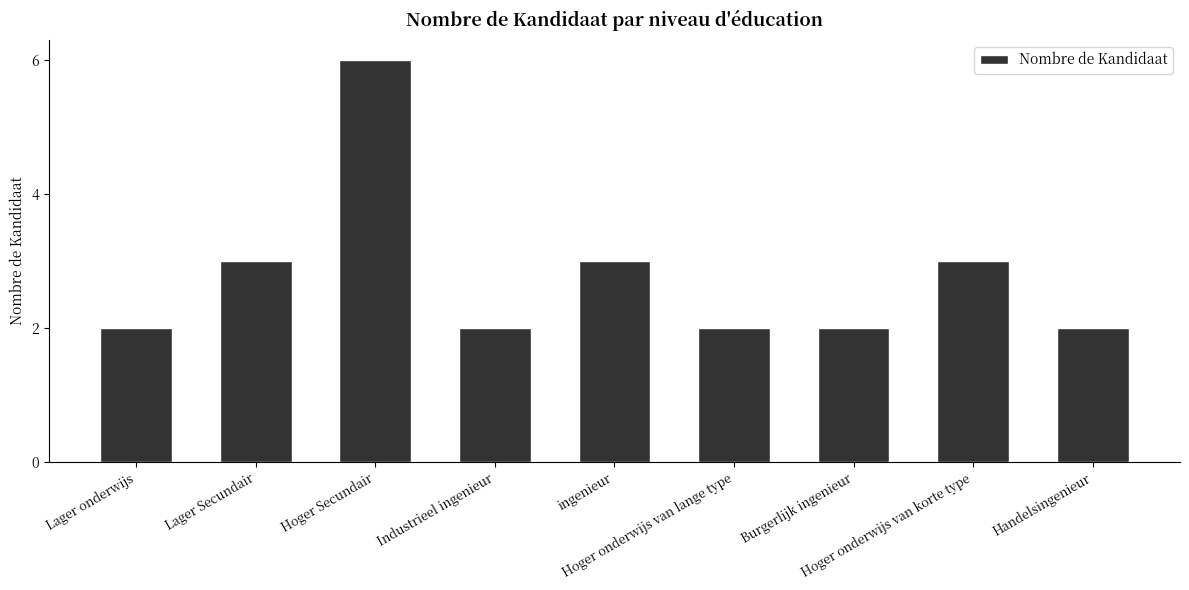

Count the number of categories in the chart.

9